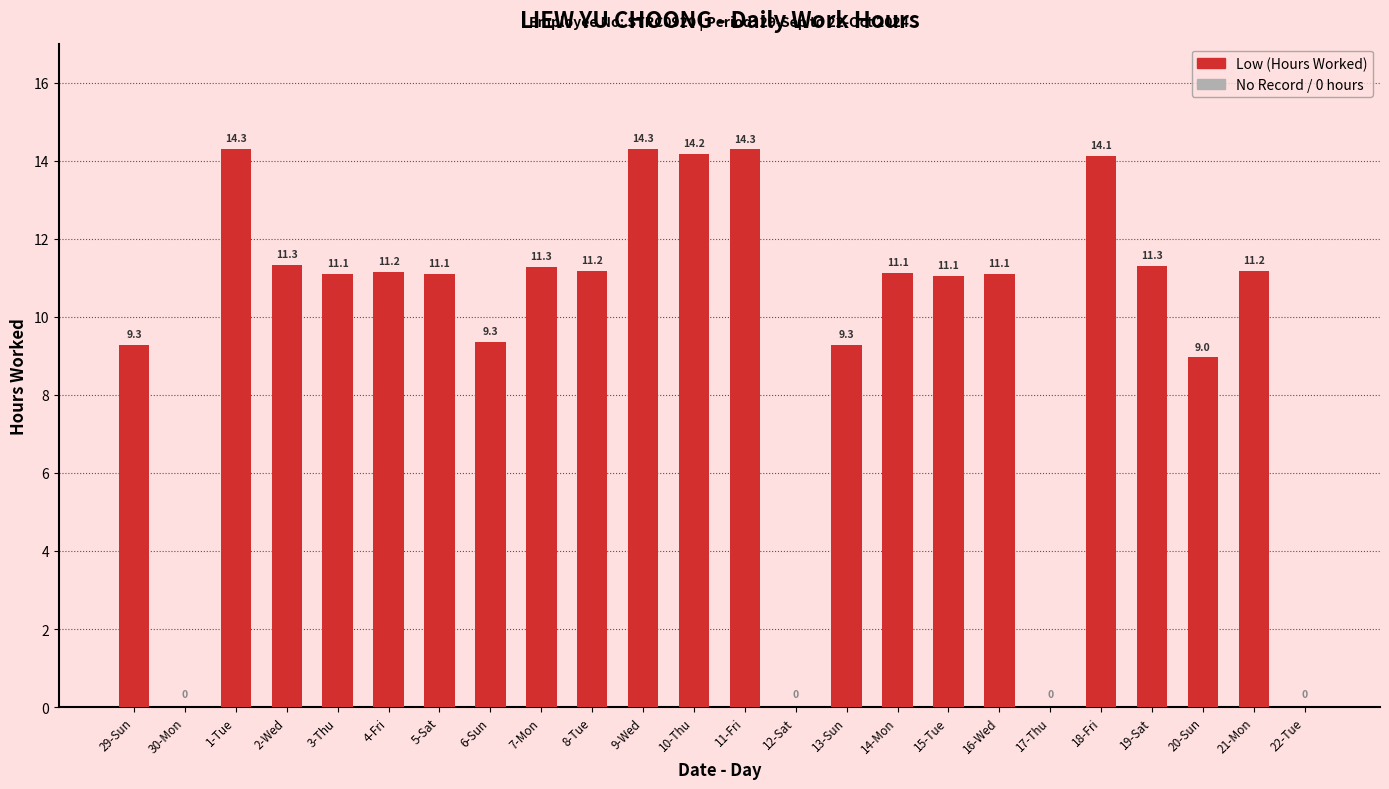

What value does the data have at 5-Sat?

11.1